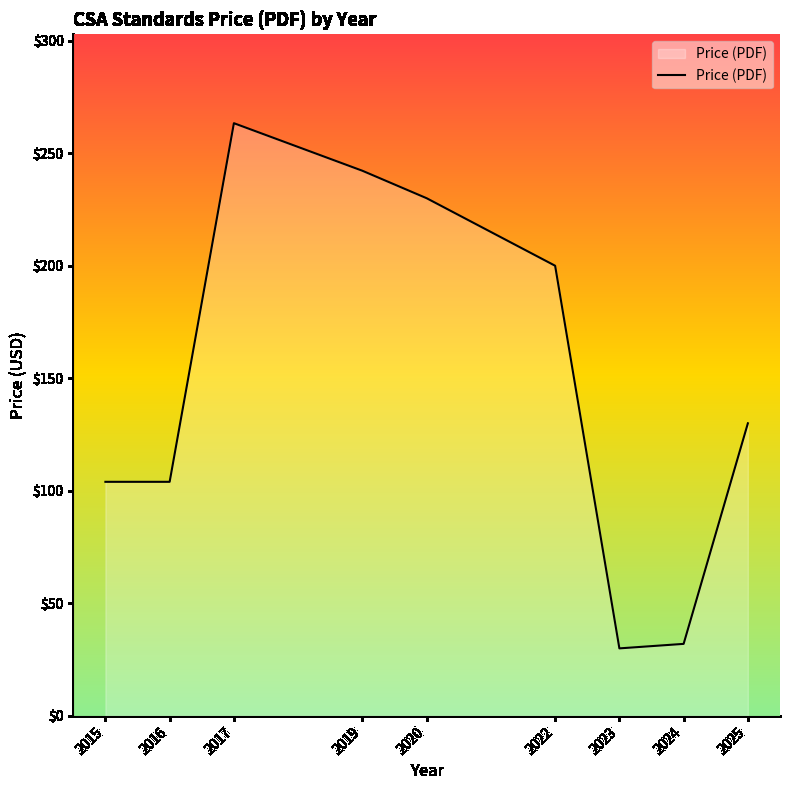

At which category does the chart reach its peak across all series?

2017